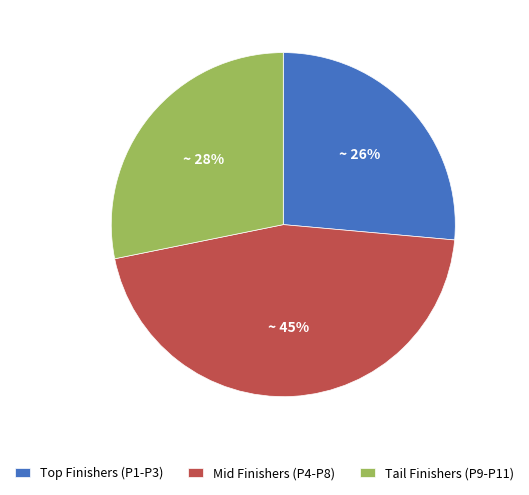

Rank the categories by value from highest to lowest.

Mid Finishers (P4-P8), Tail Finishers (P9-P11), Top Finishers (P1-P3)